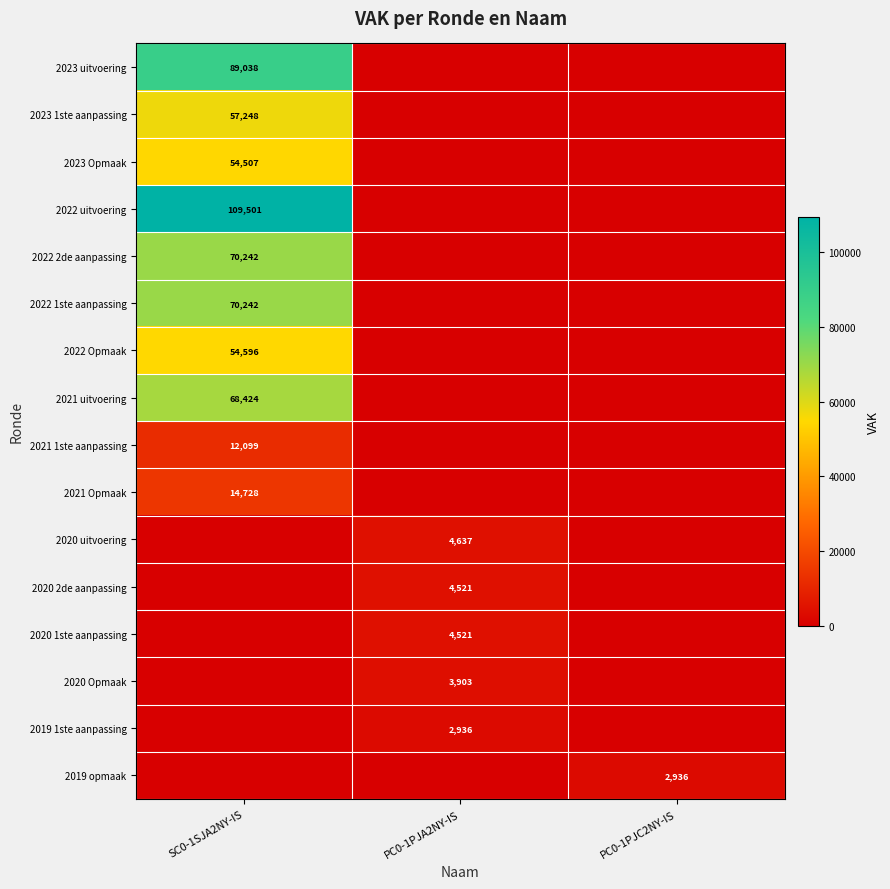

Is it true that 2023 1ste aanpassing equals 93535 at SC0-1SJA2NY-IS?

False